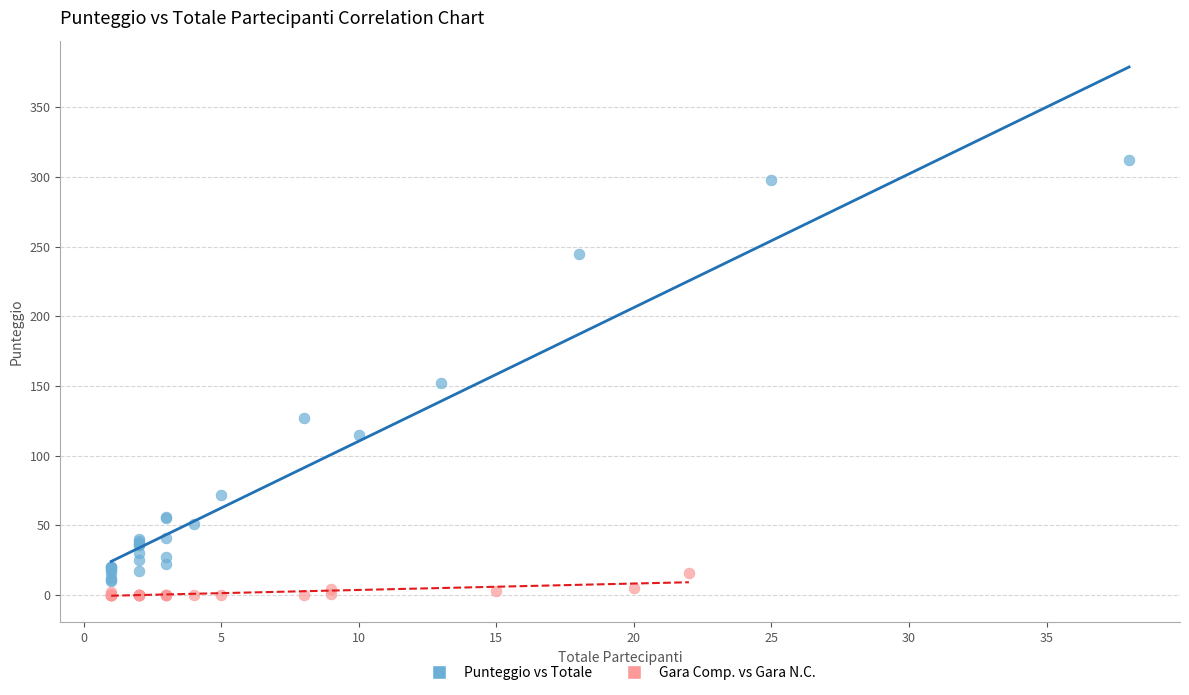

Which series contains the highest Y value?

Punteggio vs Totale